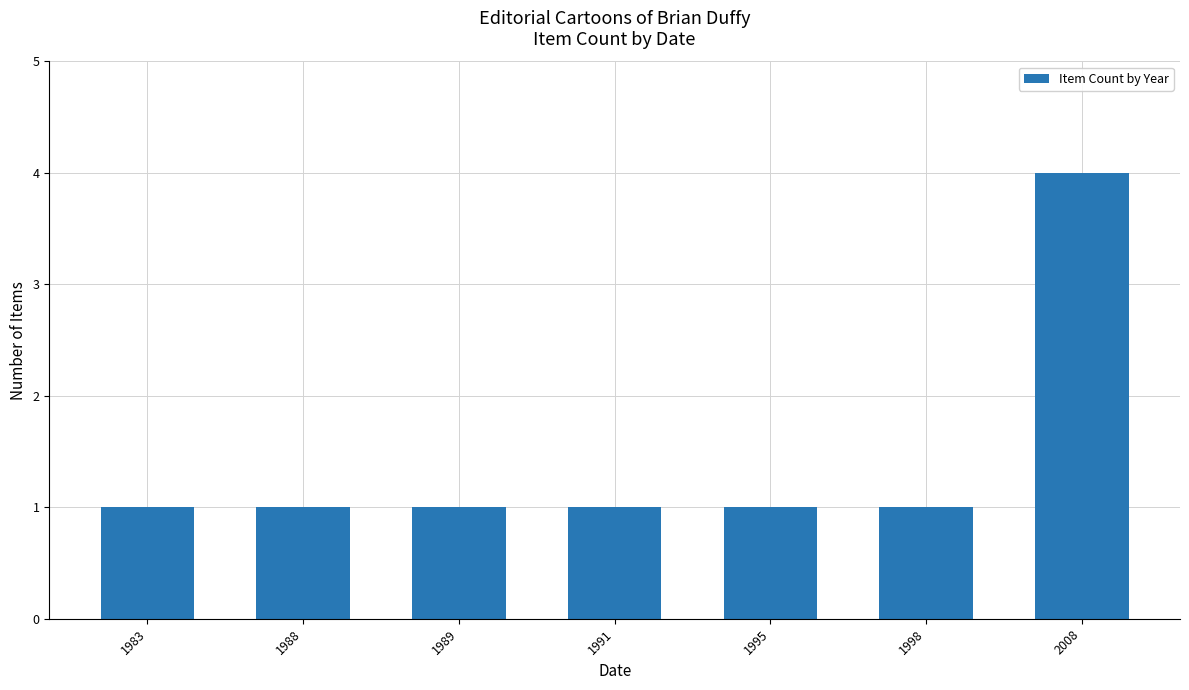

Does the chart contain any negative values?

No